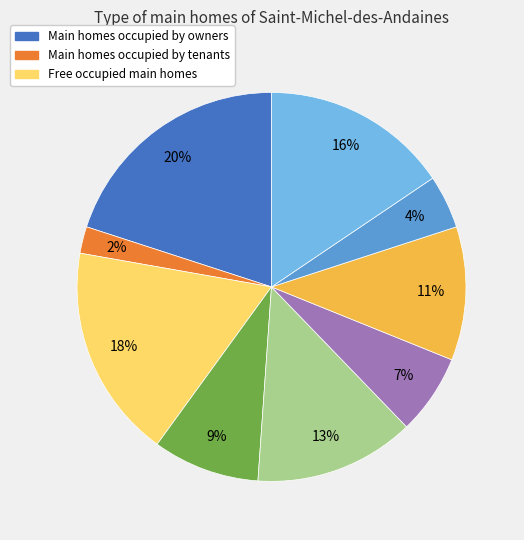

Count the number of slices in the pie.

9